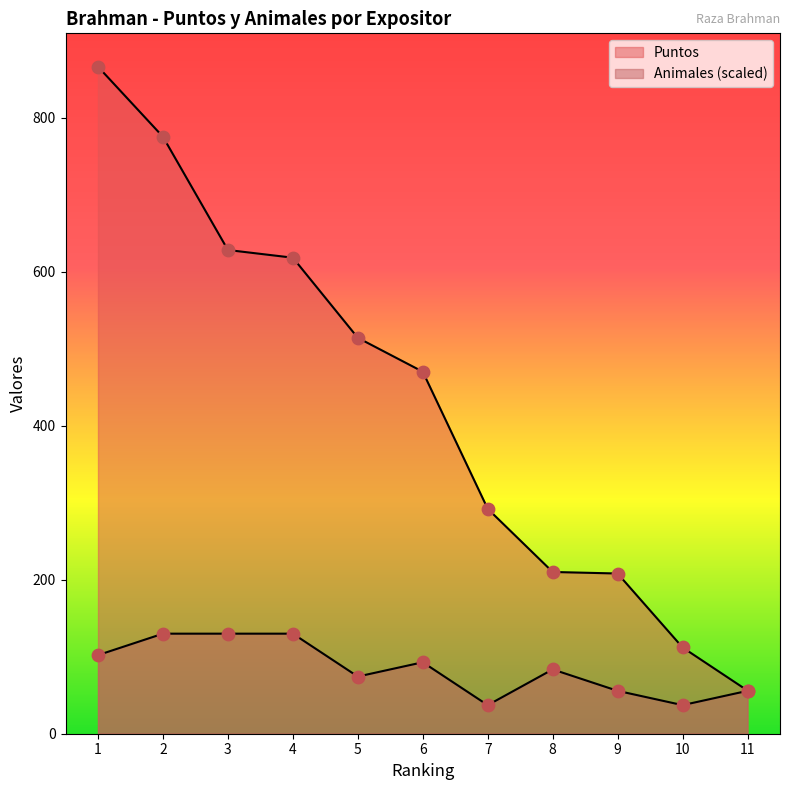

What are all the series names shown in the legend?

Puntos, Animales